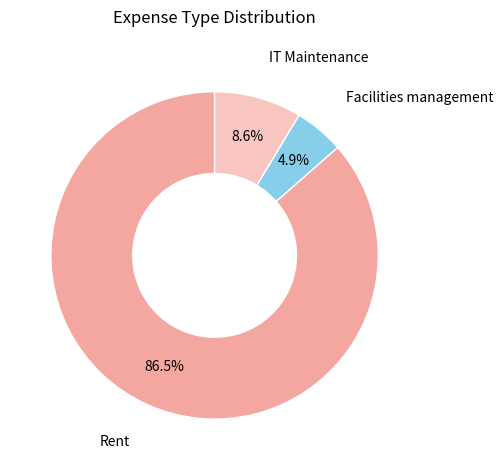

Is there a majority slice in this chart?

Yes